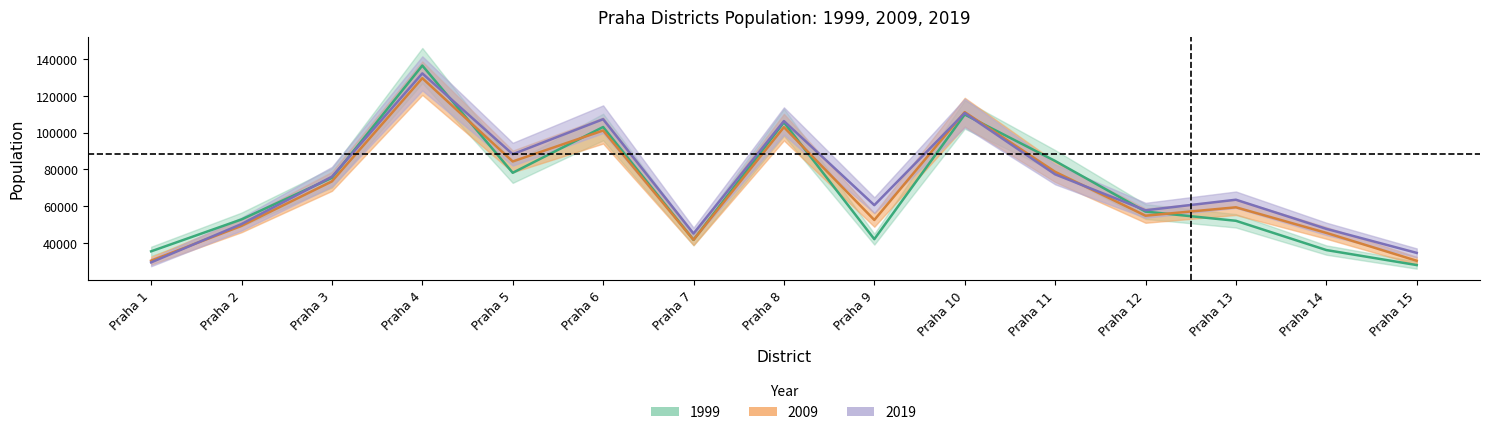

Reading left to right, extract all data points from this chart.

1999: 35568	52872	75419	136319	78159	102991	41790	105535	42169	109771	84570	57118	52124	36258	28115
2009: 30502	49389	73497	129475	84303	101089	41818	102905	52572	111048	78679	54893	59443	45564	30442
2019: 29563	50363	76041	132068	88225	107213	45226	106218	60601	110571	77324	57821	63554	47761	34720